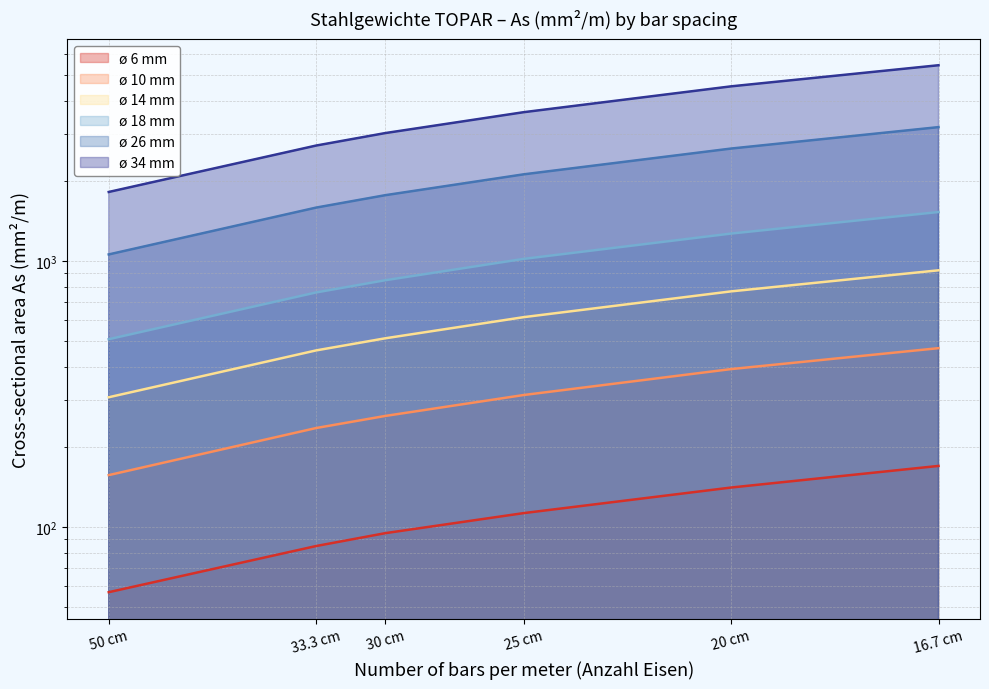

Which has a higher value, 50 cm or 30 cm?

30 cm